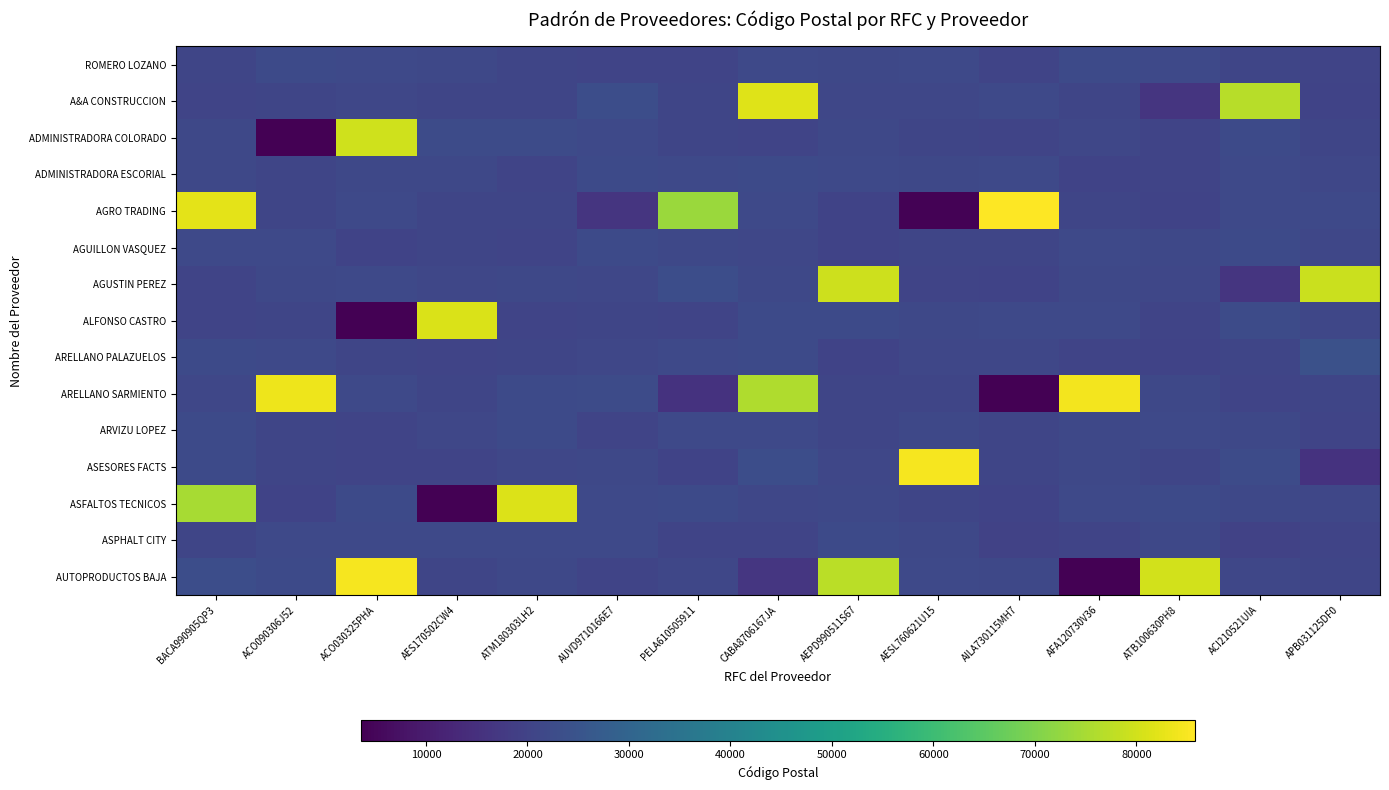

At which category is the sum across all series the highest?

BACA990905QP3